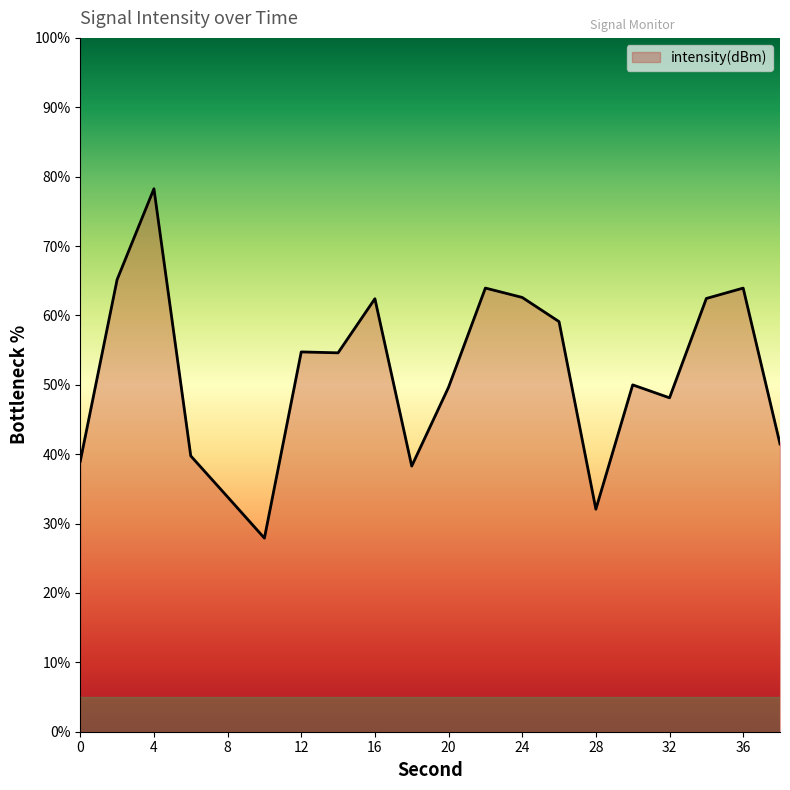

What is the difference between the maximum and minimum values?

50.4